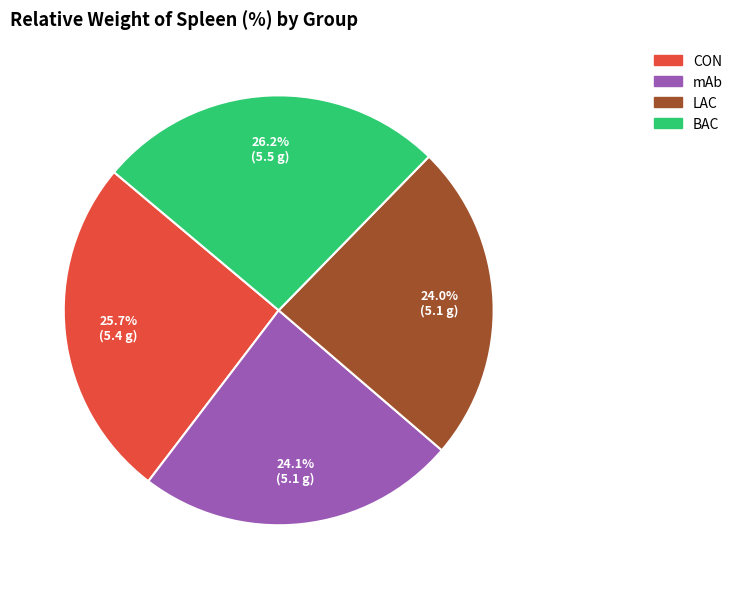

How many segments does this pie chart have?

4